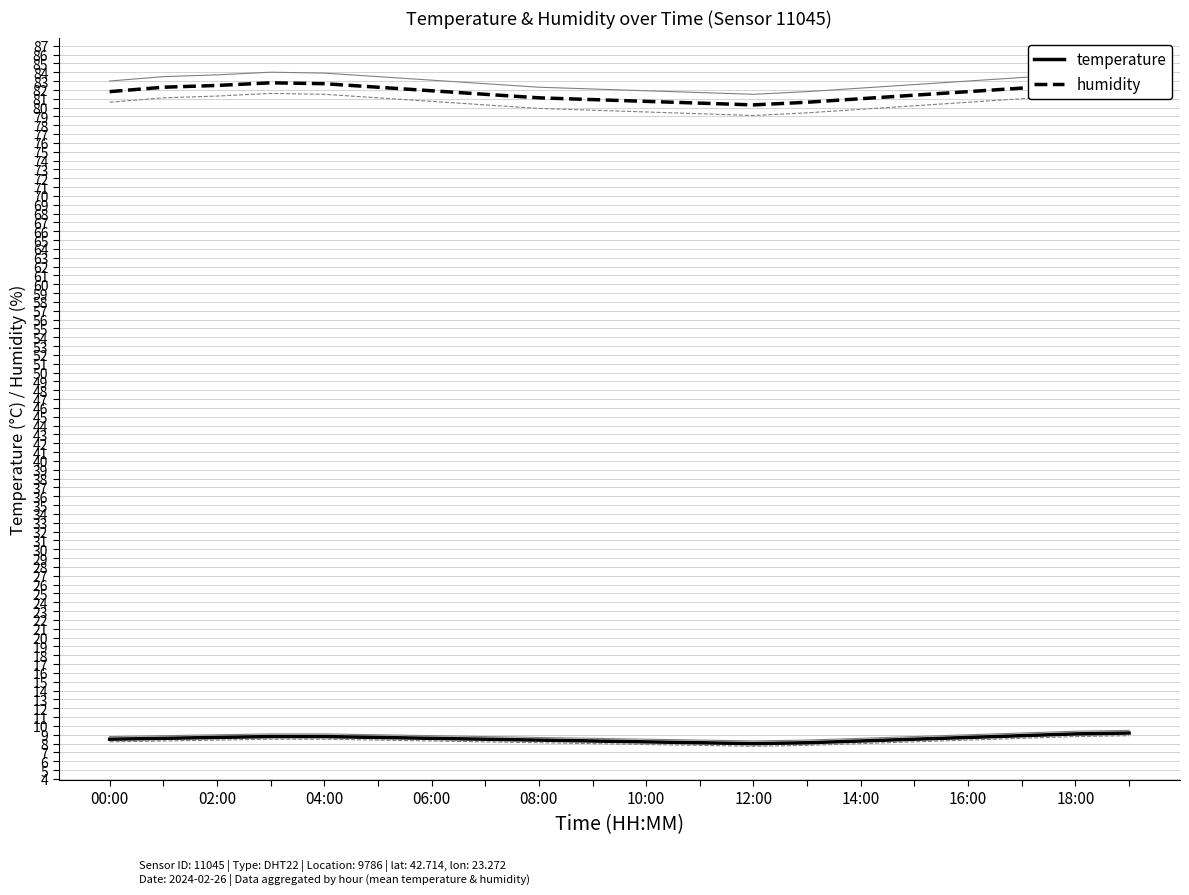

At which label does humidity first exceed 81?

00:00